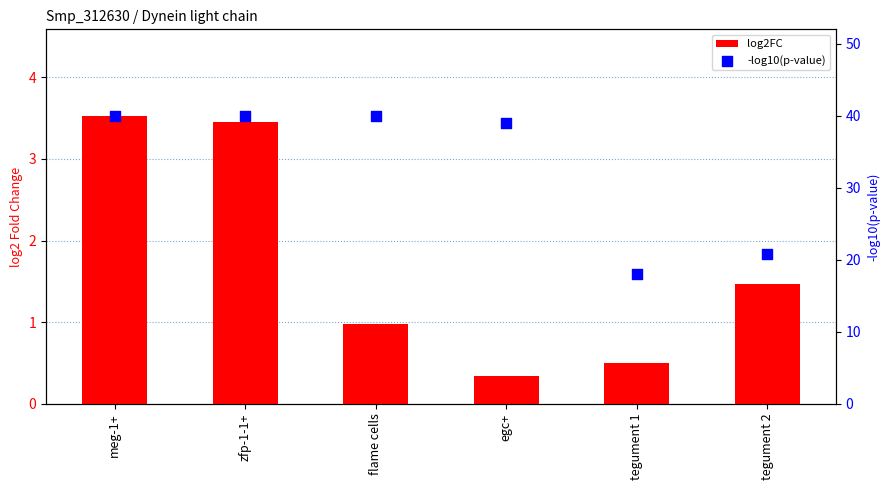

Which series has the widest spread of Y values?

-log10(p-value)